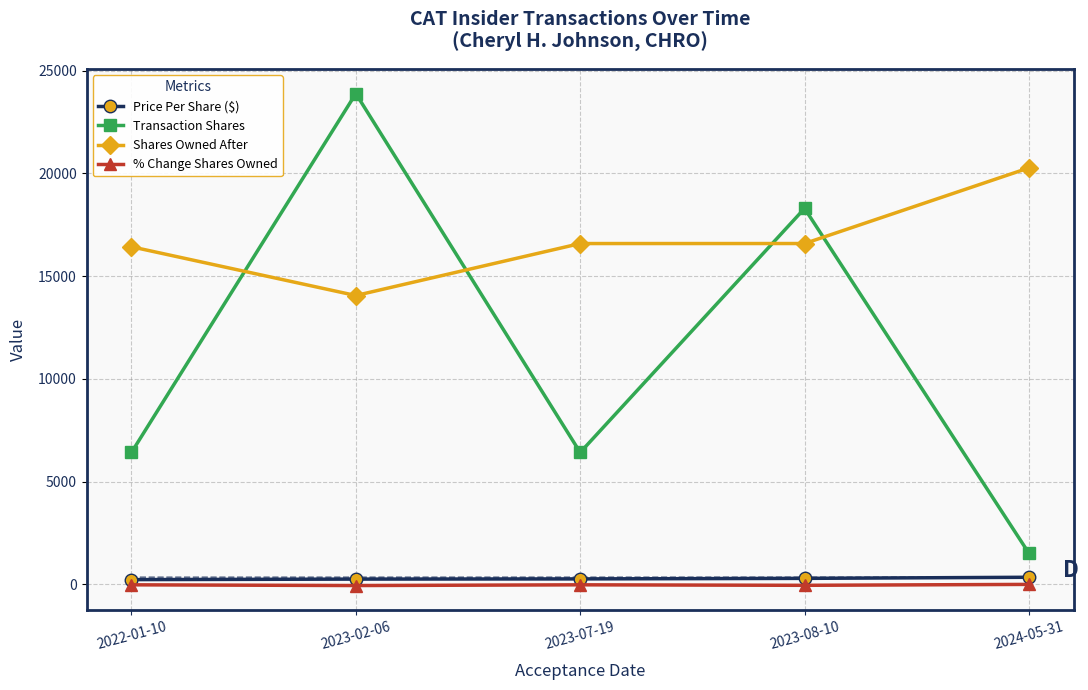

Is the value of Shares Owned After at 2024-05-31 greater than the value of Transaction Shares at 2023-02-06?

No